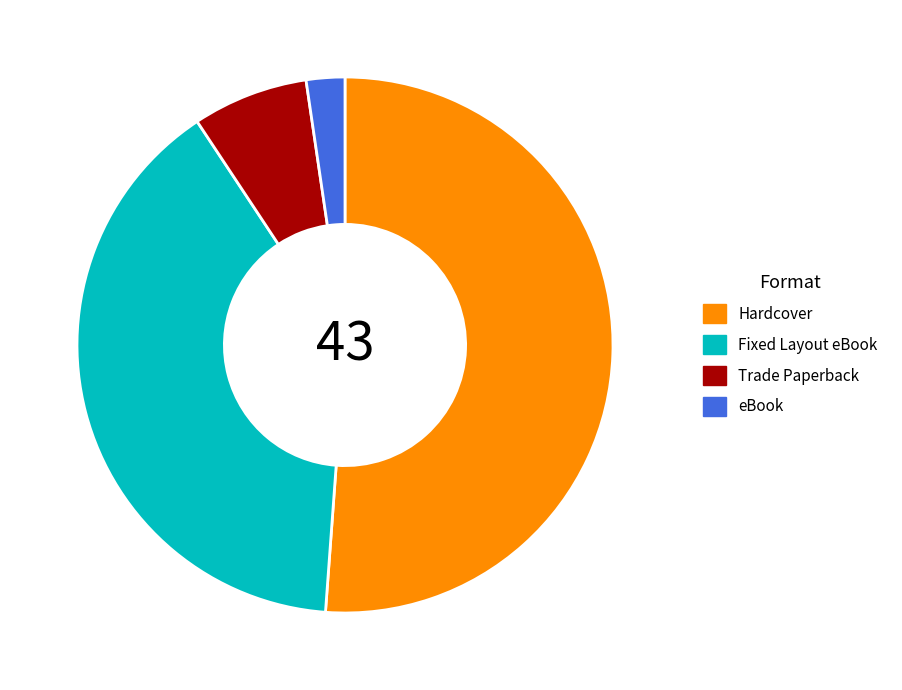

How many segments does this pie chart have?

4